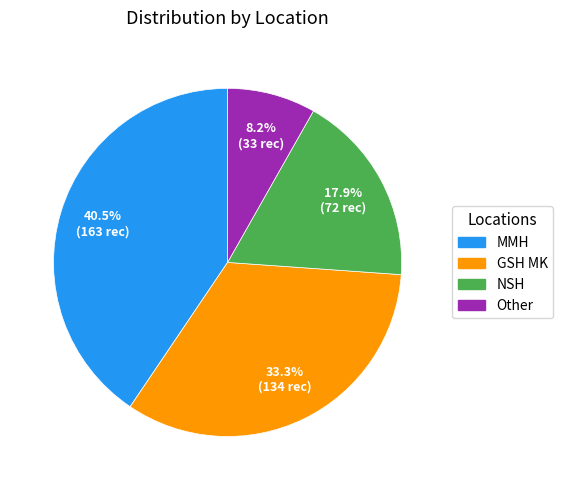

Combined, what portion of the pie is GSH MK and Other?

41.5%